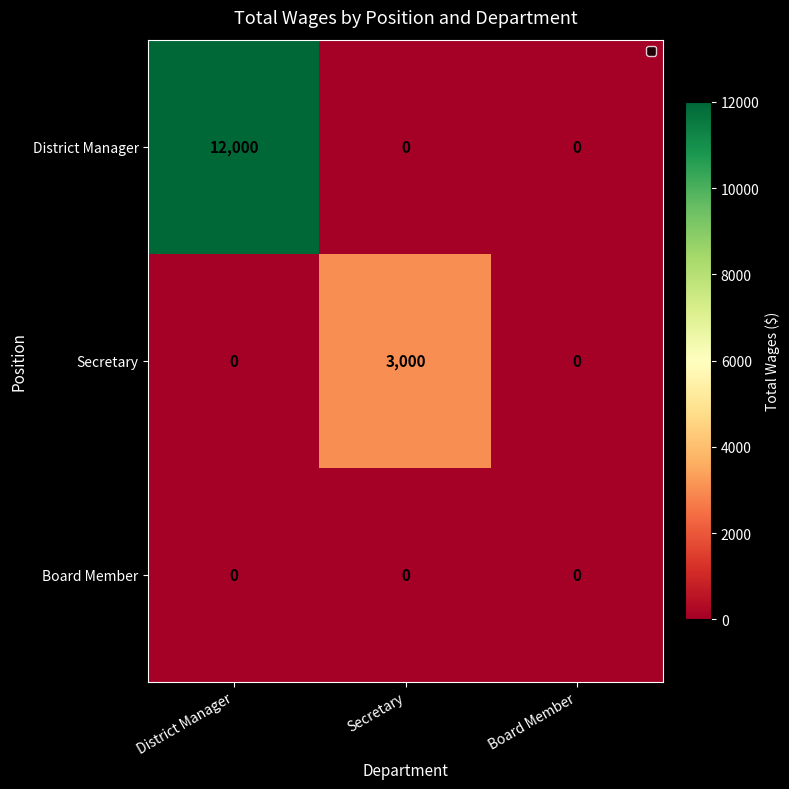

What is the sum of all District Manager values?

12000